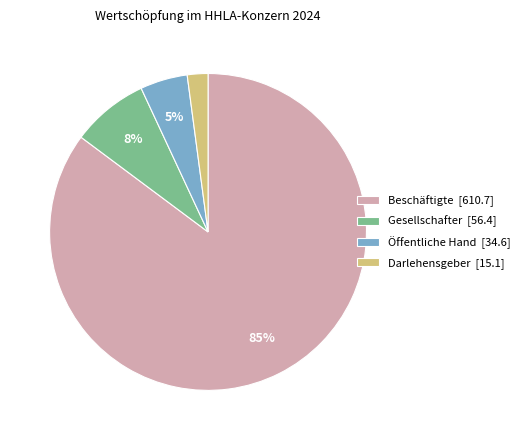

Rank the categories by value from lowest to highest.

Darlehensgeber, Öffentliche Hand, Gesellschafter, Beschäftigte